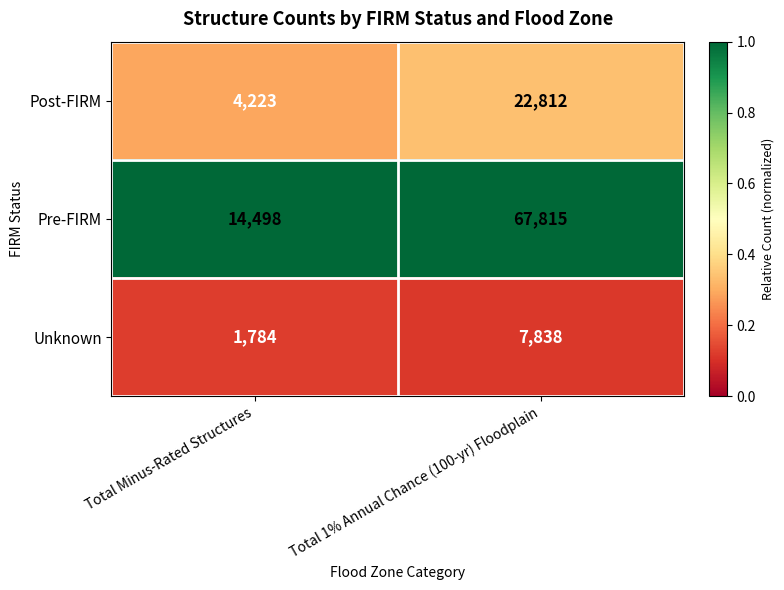

What is the difference between the Unknown values at Total 1% Annual Chance (100-yr) Floodplain and Total Minus-Rated Structures?

6054